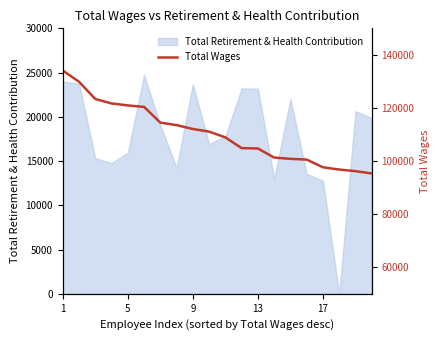

The value of Total Retirement & Health Contribution at 17 is 20330. True or false?

False